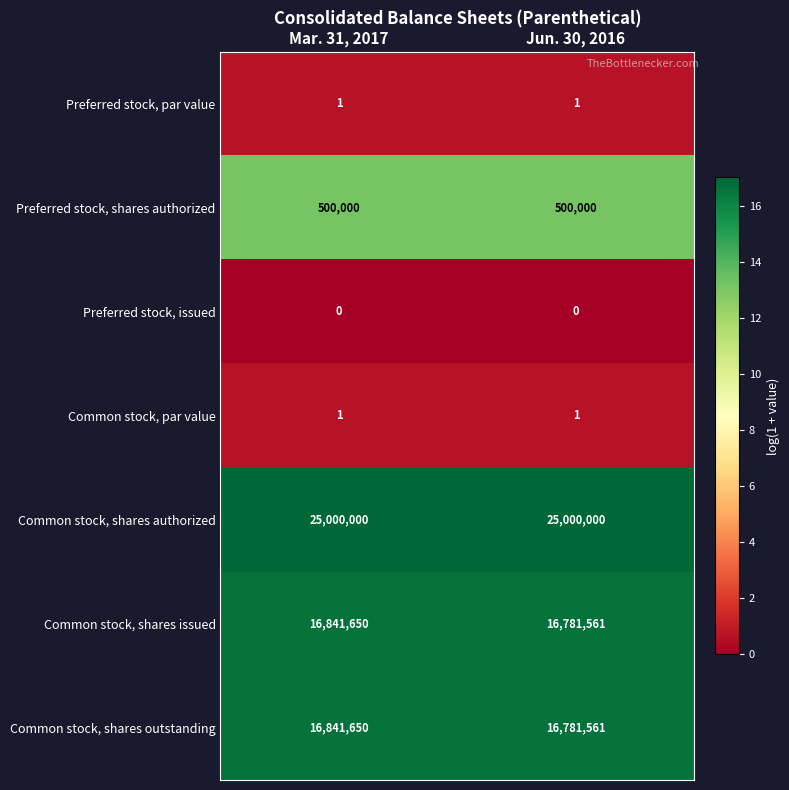

True or false: Common stock, shares authorized has a value of 8575762 at Mar. 31, 2017.

False